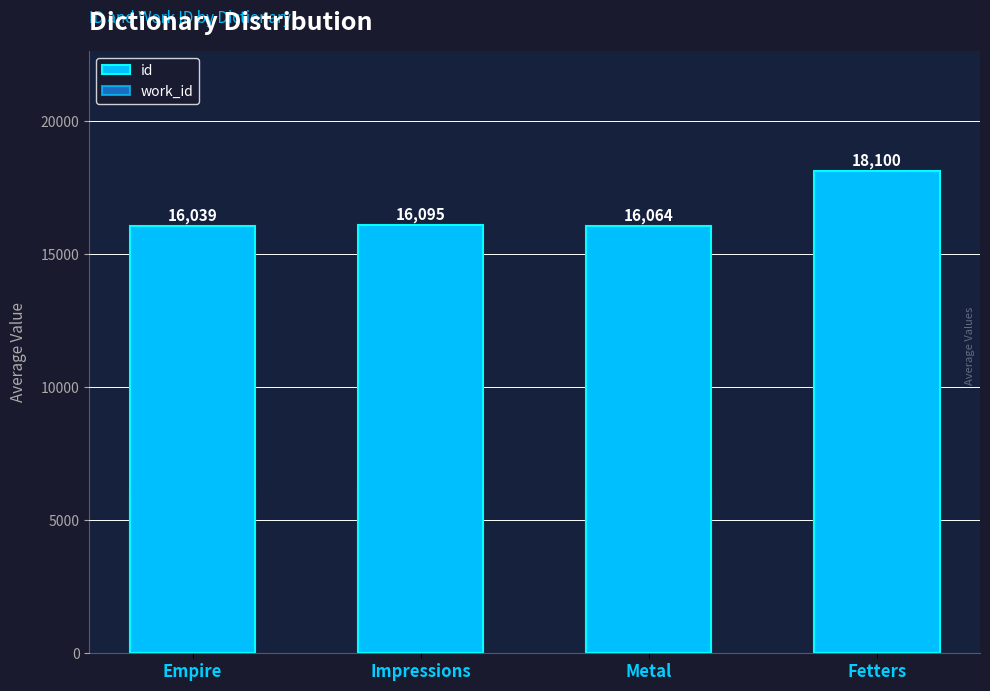

True or false: work_id has a value of 6050.0 at Empire.

True